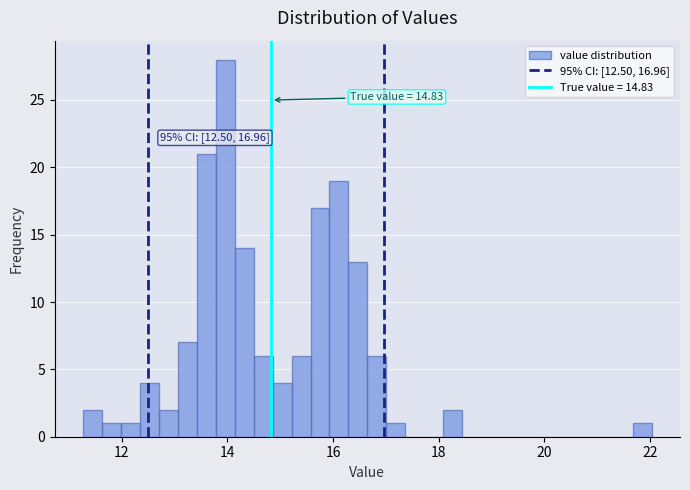

Read against the x-axis, roughly where is the centre of the tallest bar?

14.0